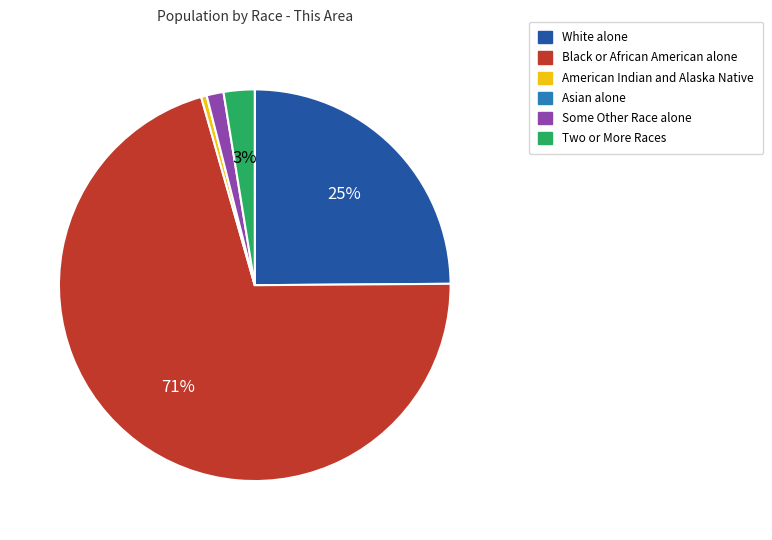

Which has a higher value, Some Other Race alone or American Indian and Alaska Native?

Some Other Race alone